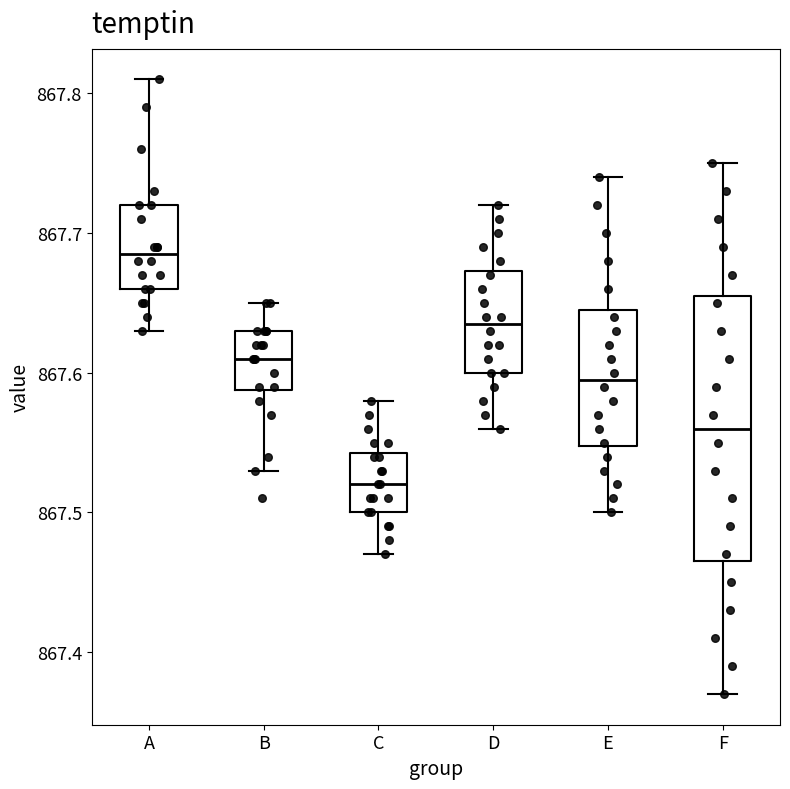

Which box is the tallest, from its lower edge to its upper edge?

F